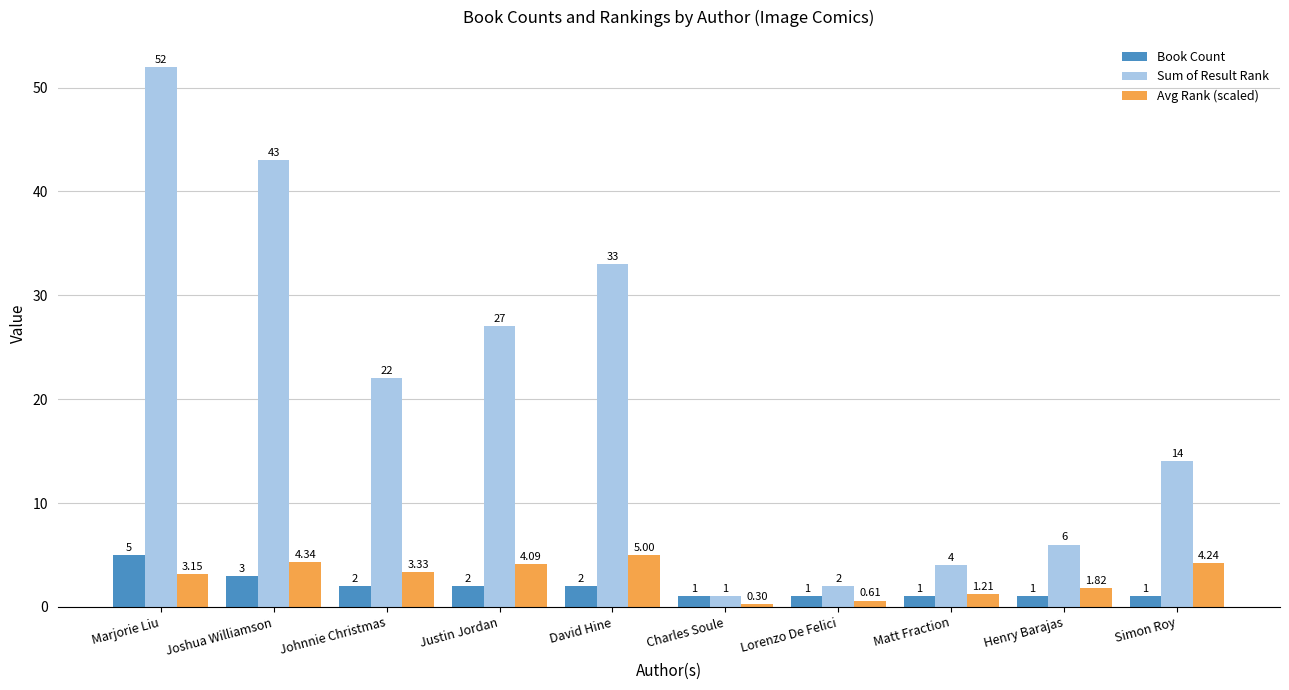

Is the value of Sum of Result Rank at Simon Roy greater than the value of Book Count at David Hine?

Yes